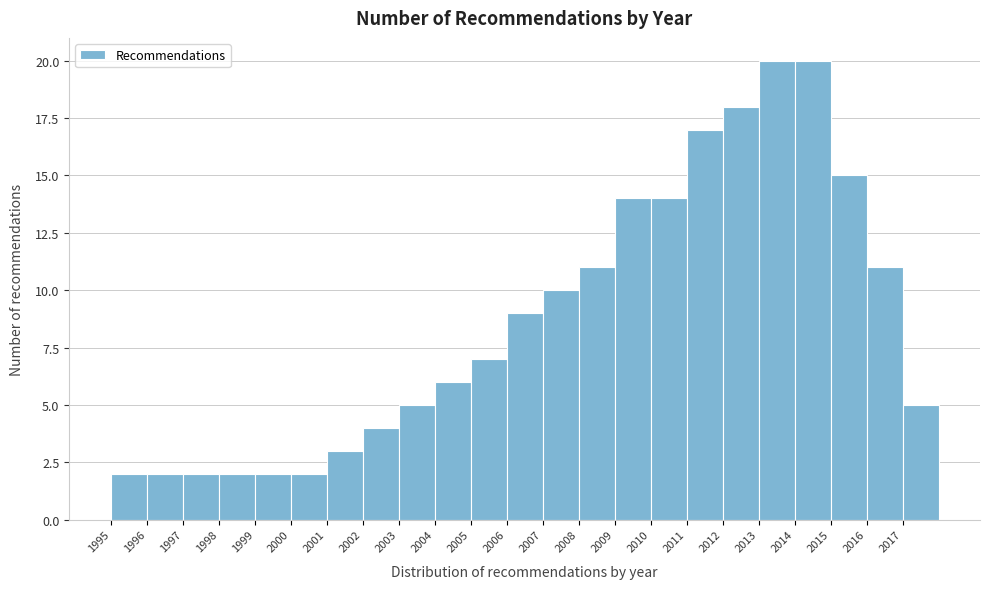

What is the height of the bar covering 2011 to 2012 on the x-axis? The values are not printed on the chart, so give them approximately, as read against the axis.

17